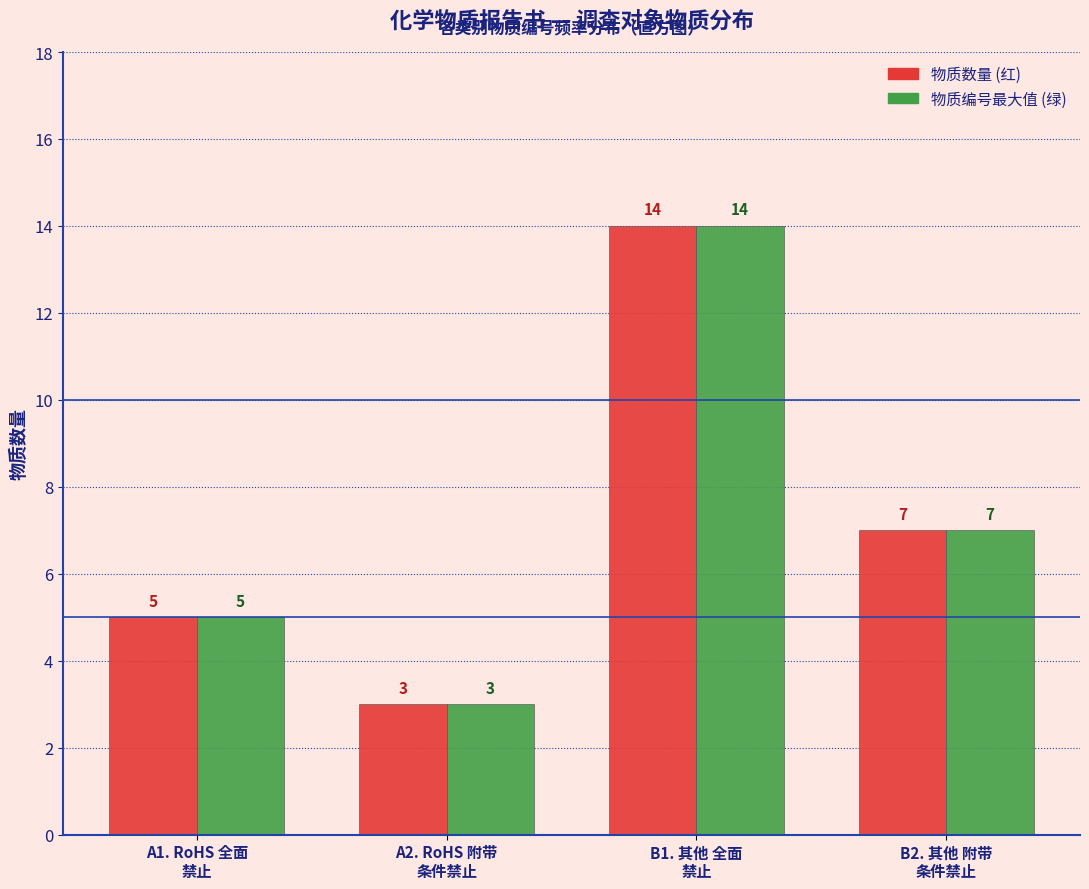

Reading right to left, list all the values displayed in this chart.

物质数量 (红): 7	14	3	5
物质编号最大值 (绿): 7	14	3	5